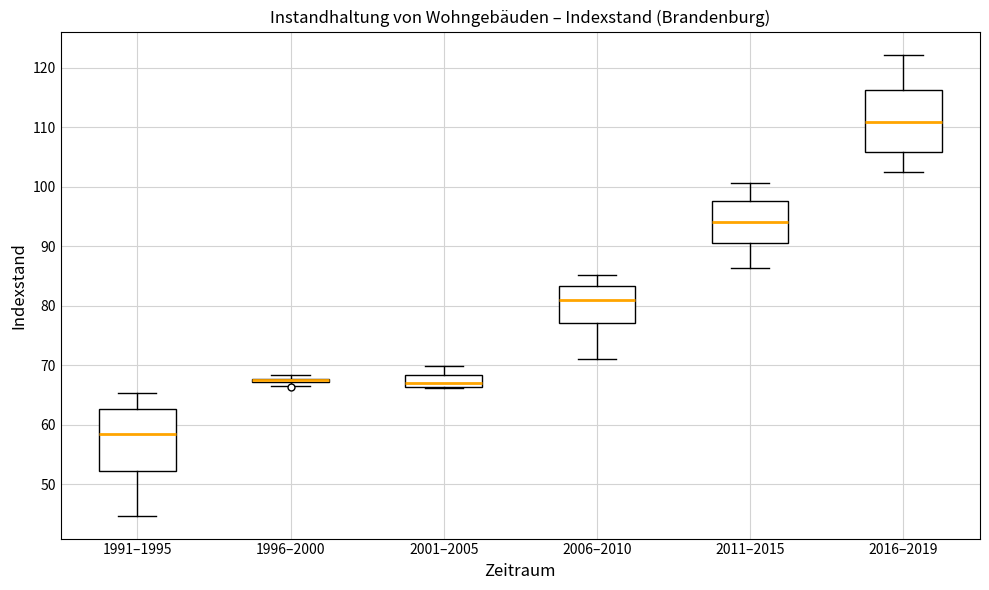

Reading left to right, transcribe this box plot: for each box, give where its median line is, the range the box spans, and where its two whiskers end, as read against the y-axis. The values are not printed on the chart, so give them approximately, as read against the axis.

1991–1995: median 58, box 52 to 63, whiskers 45 to 65
1996–2000: box collapsed to a line at 68, whiskers 67 to 68
2001–2005: median 67, box 66 to 68, whiskers 66 to 70
2006–2010: median 81, box 77 to 83, whiskers 71 to 85
2011–2015: median 94, box 91 to 98, whiskers 86 to 101
2016–2019: median 111, box 106 to 116, whiskers 102 to 122